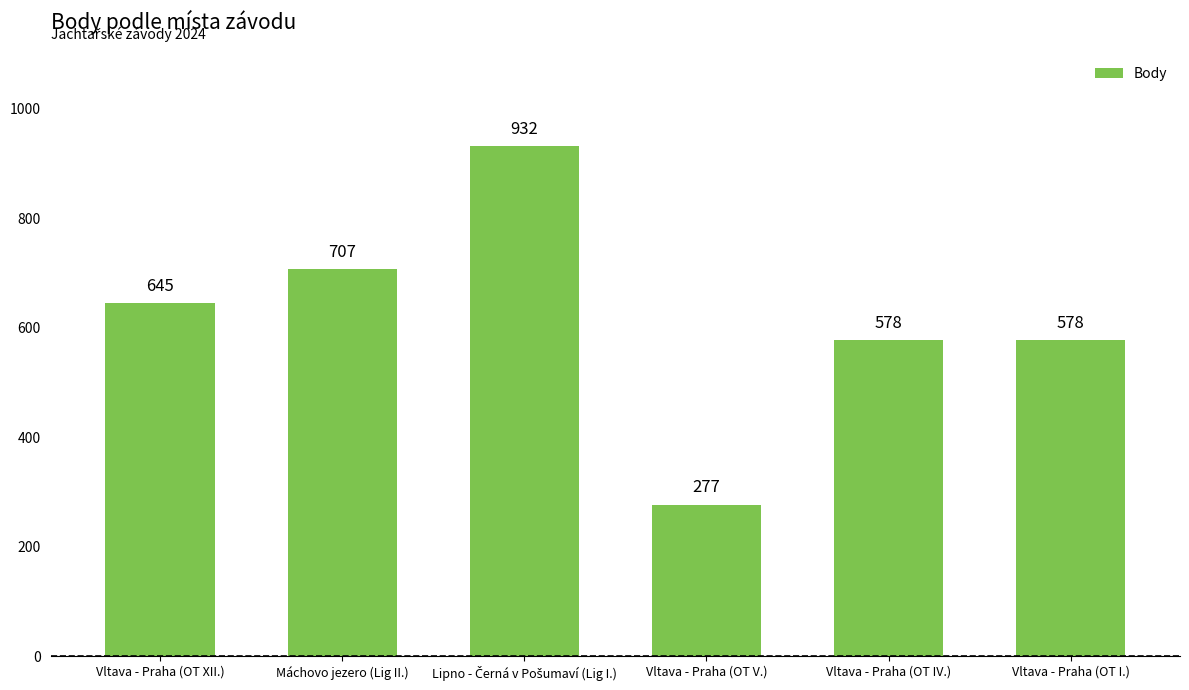

What is the label of the 5th bar from the right?

Máchovo jezero (Lig II.)